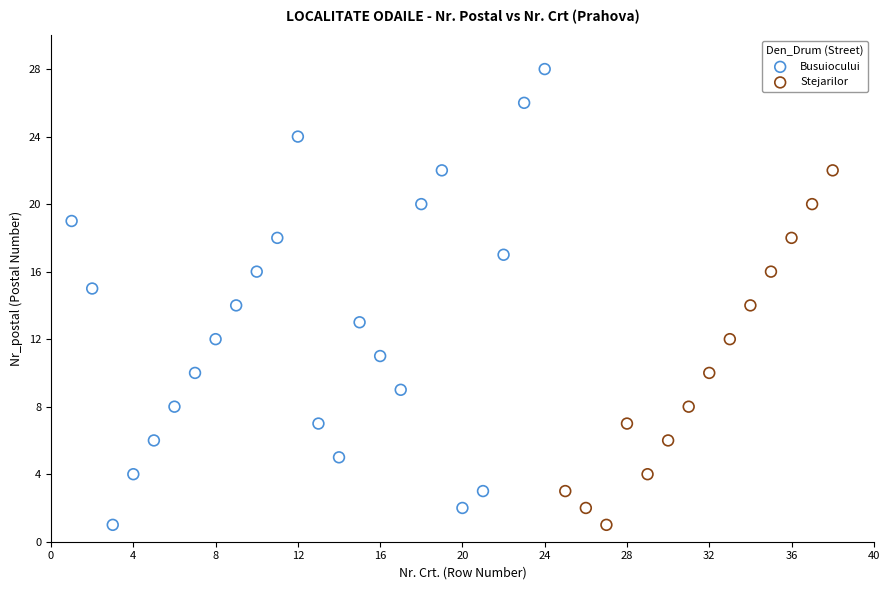

Which series has the widest spread of Y values?

Busuiocului